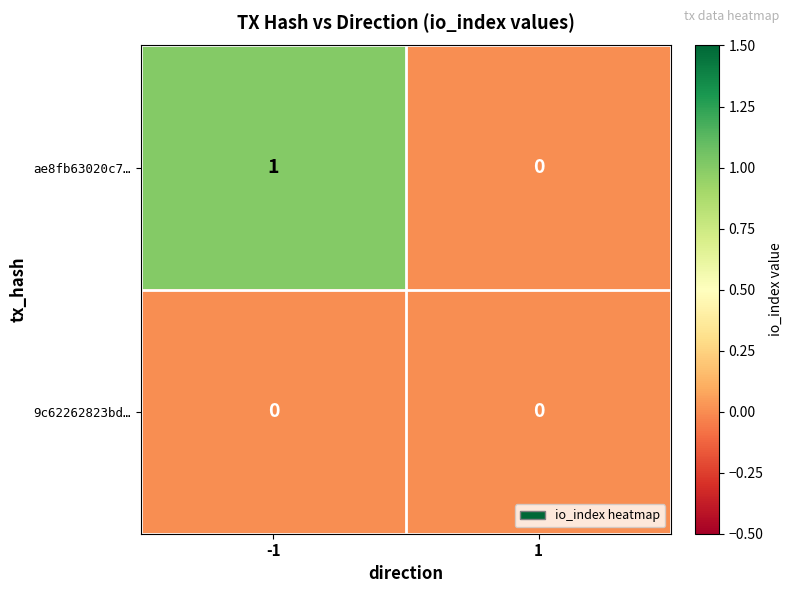

The 9c62262823bd… series shows 0 at 1. True or false?

True